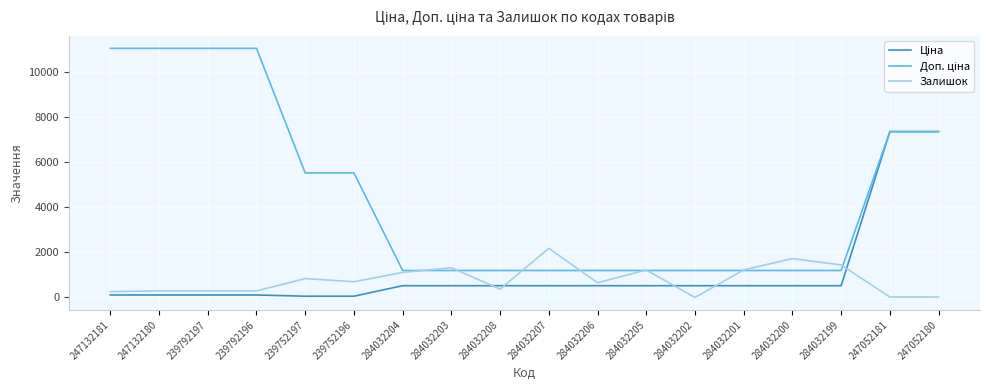

What is the spread (max minus min) of values at 284032203?

796.8